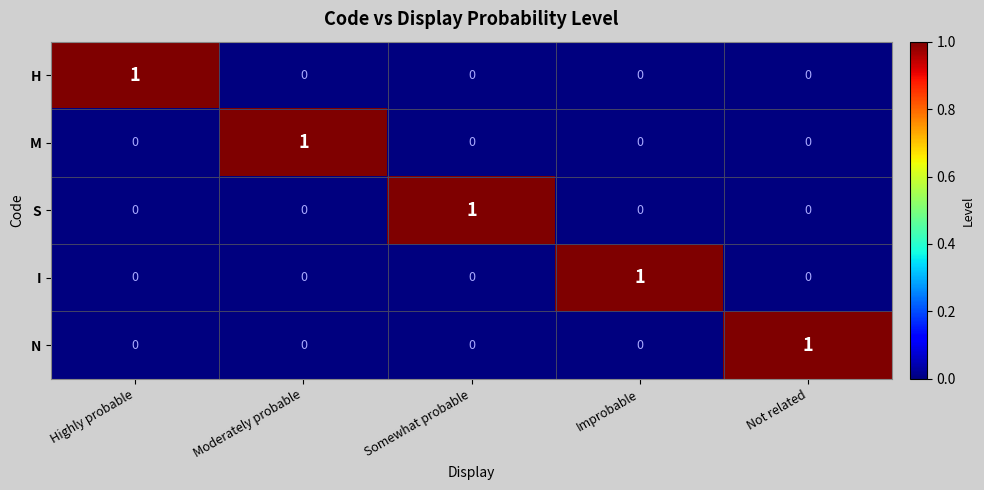

True or false: H has a value of -1 at Not related.

False